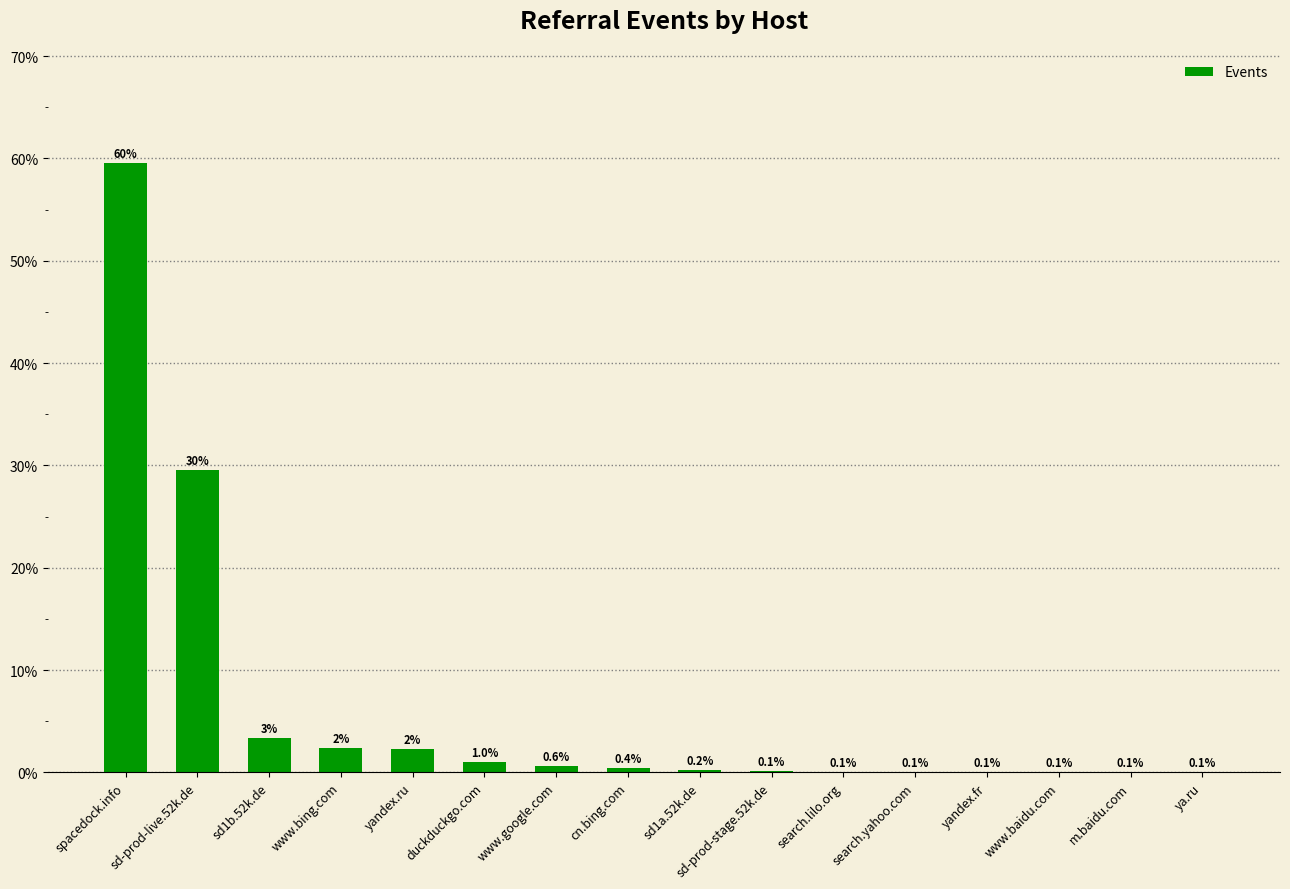

What is the change in value from sd-prod-live.52k.de to www.google.com?

-29.0